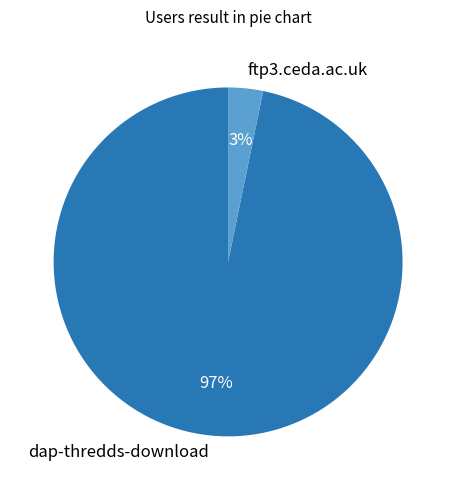

To the nearest percent, what portion does ftp3.ceda.ac.uk represent?

3%